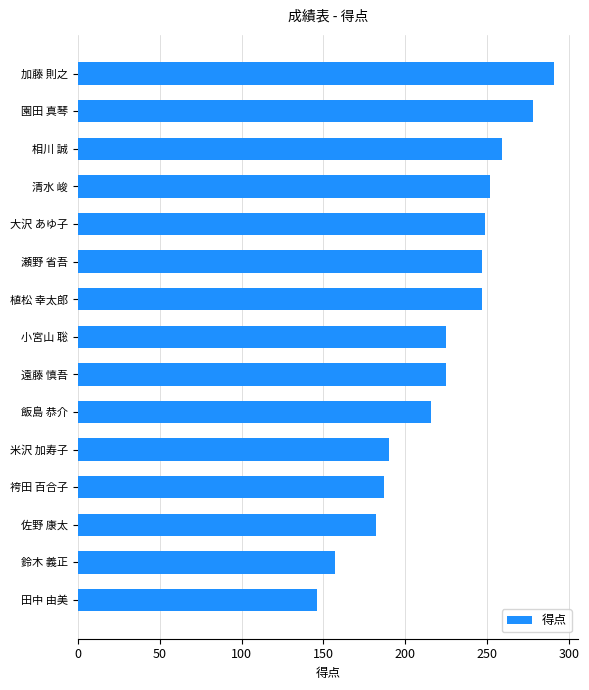

The chart shows a value of 89 at 大沢 あゆ子. True or false?

False